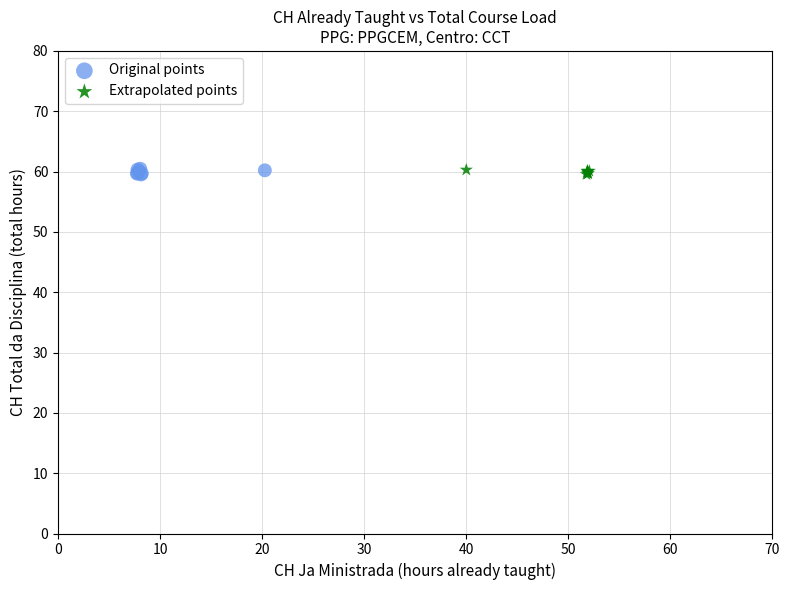

Which series has the widest spread of Y values?

Original points